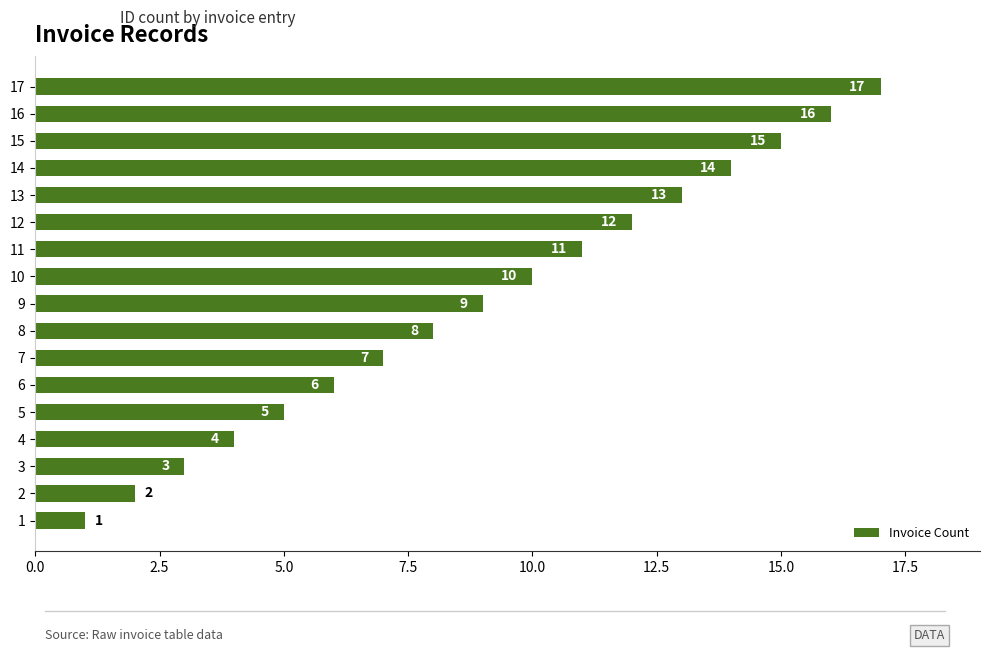

What is the minimum value shown in the chart?

1